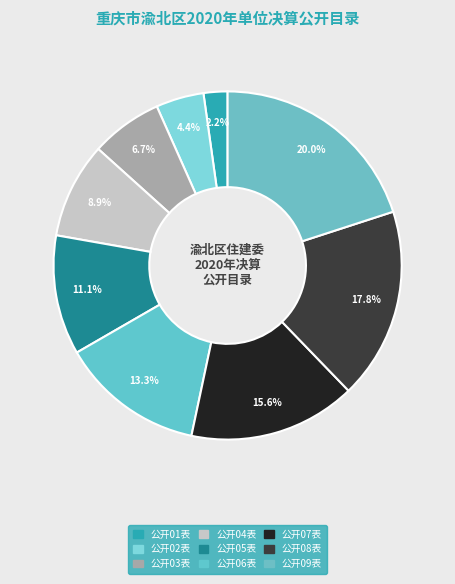

Count the number of slices in the pie.

9